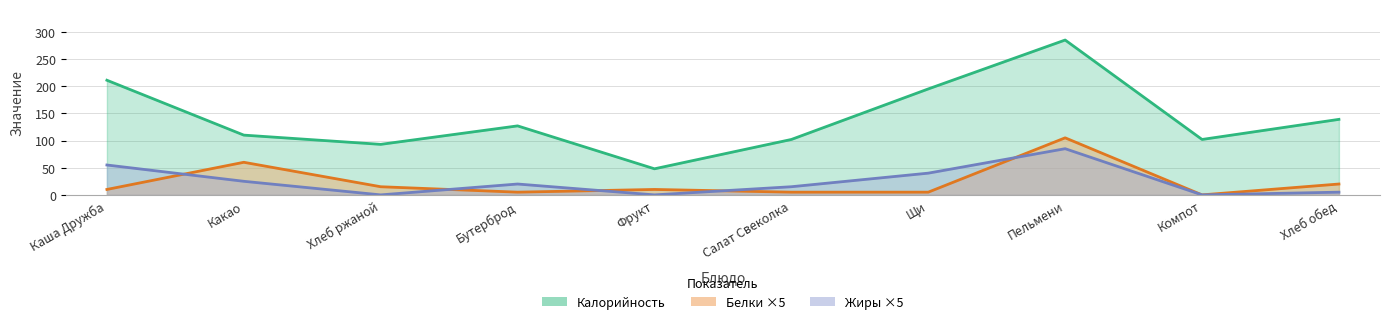

What is the difference between the maximum and second lowest values?

192